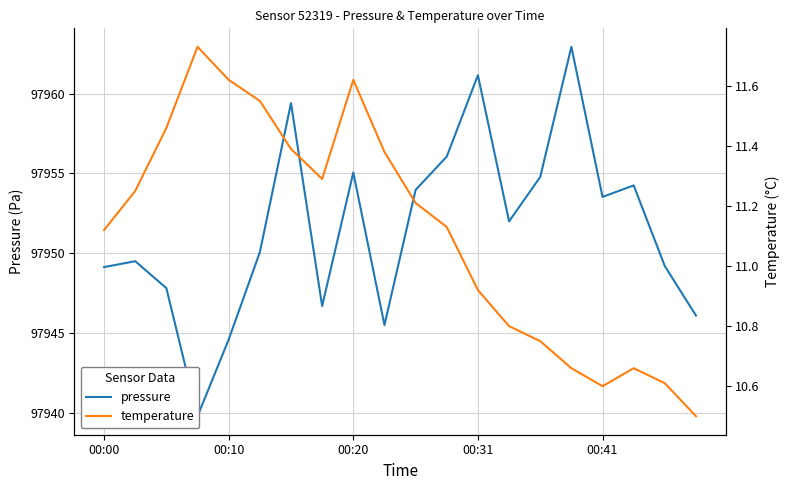

Is this an area chart (filled region under the line)?

No